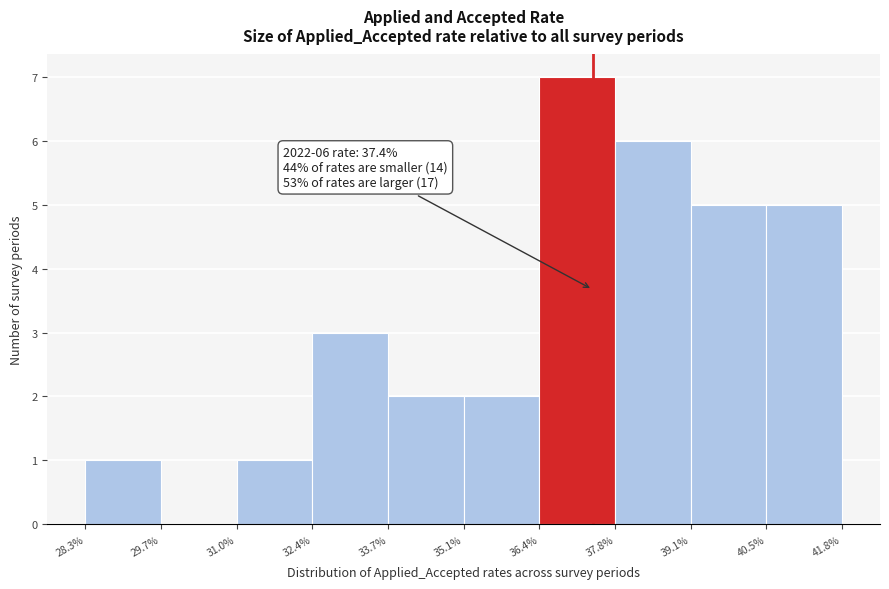

Which range on the x-axis has the tallest bar?

36.4% to 37.8%